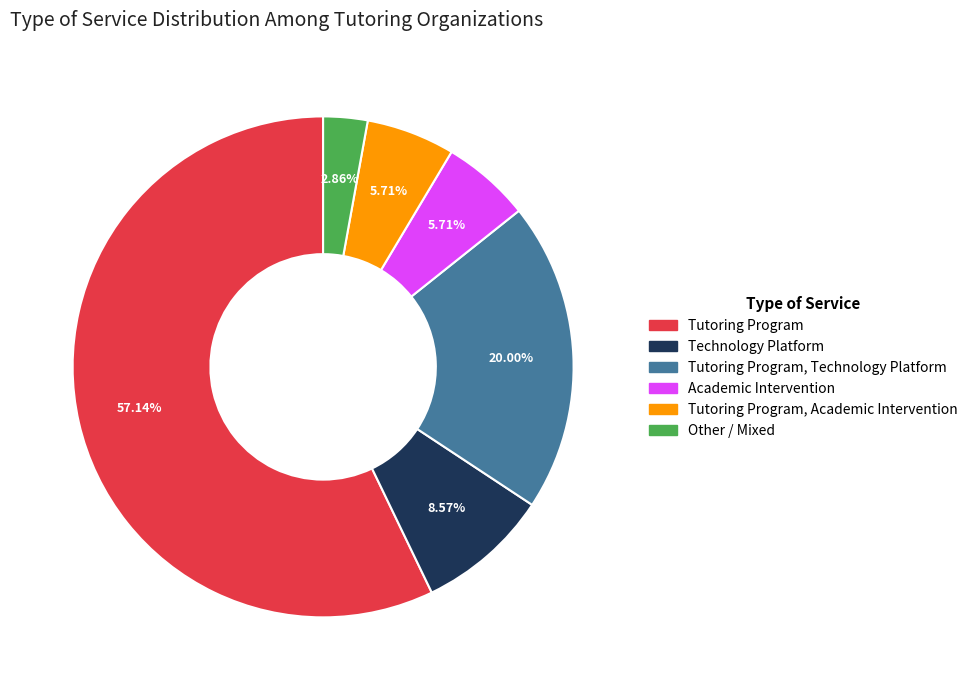

Is there any slice that represents more than half of the pie?

Yes